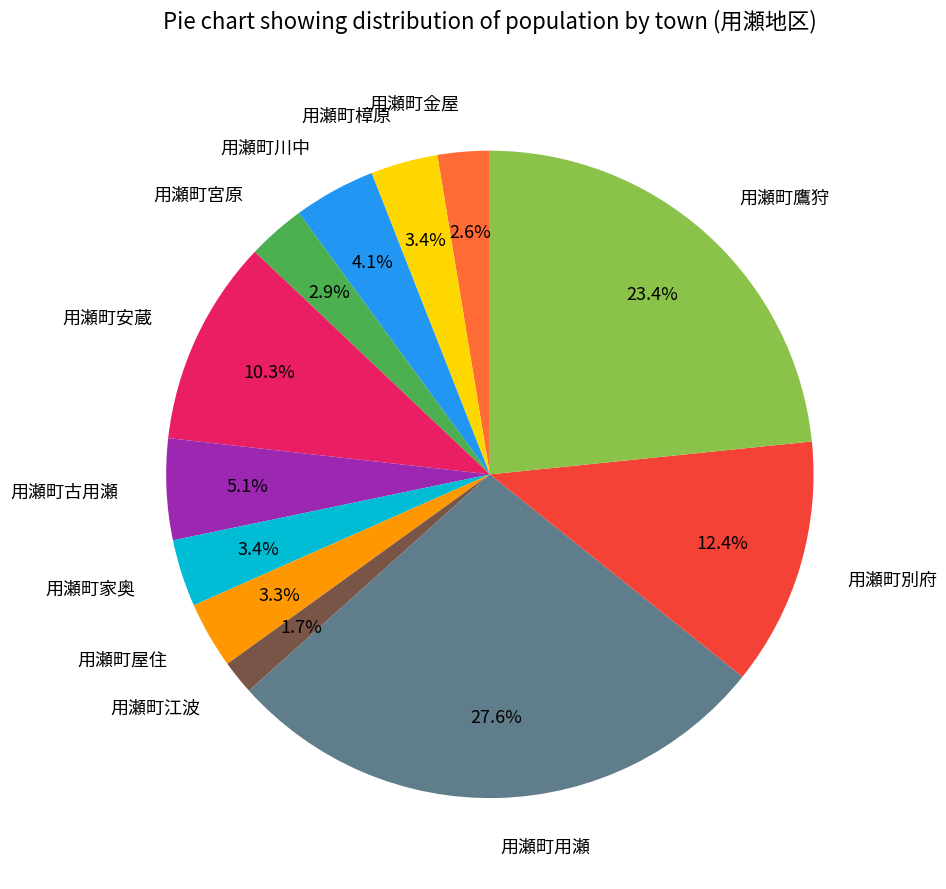

To the nearest percent, what percentage of the pie is 用瀬町屋住?

3%